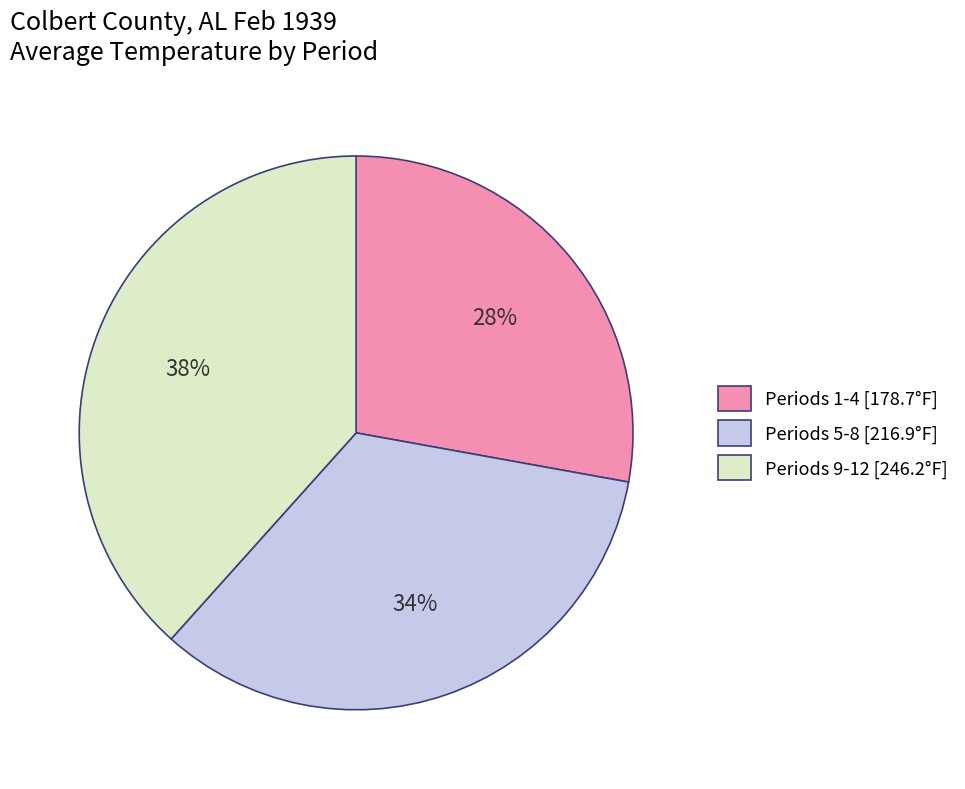

Which slice is the largest?

Periods 9-12 [246.2°F]